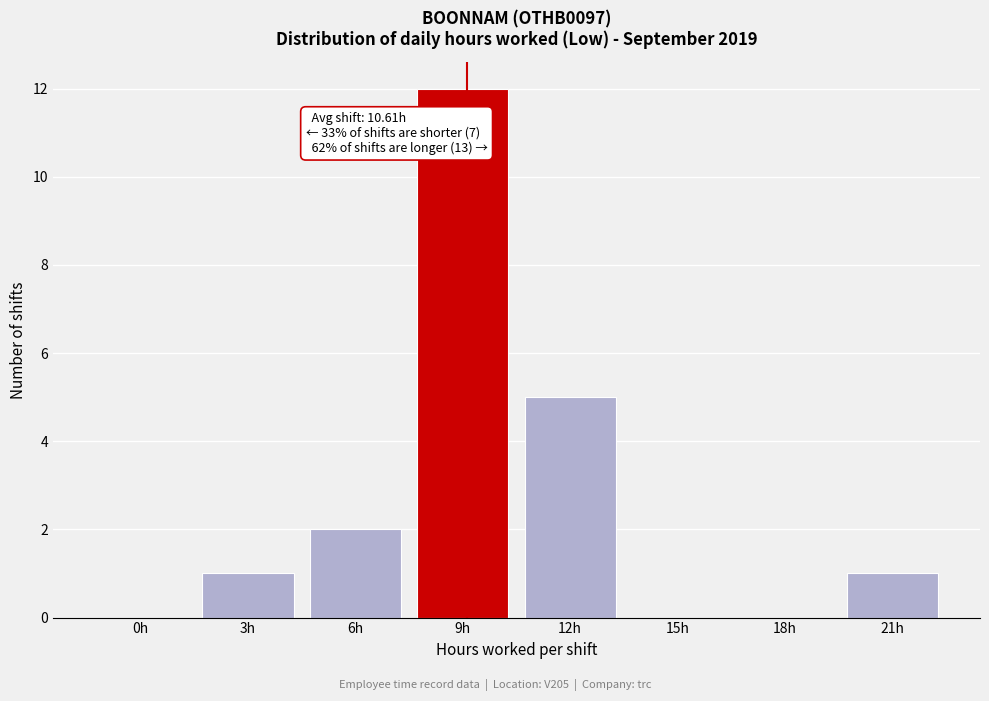

Reading right to left, what are all the values shown in this chart?

21h=1	18h=0	15h=0	12h=5	9h=12	6h=2	3h=1	0h=0